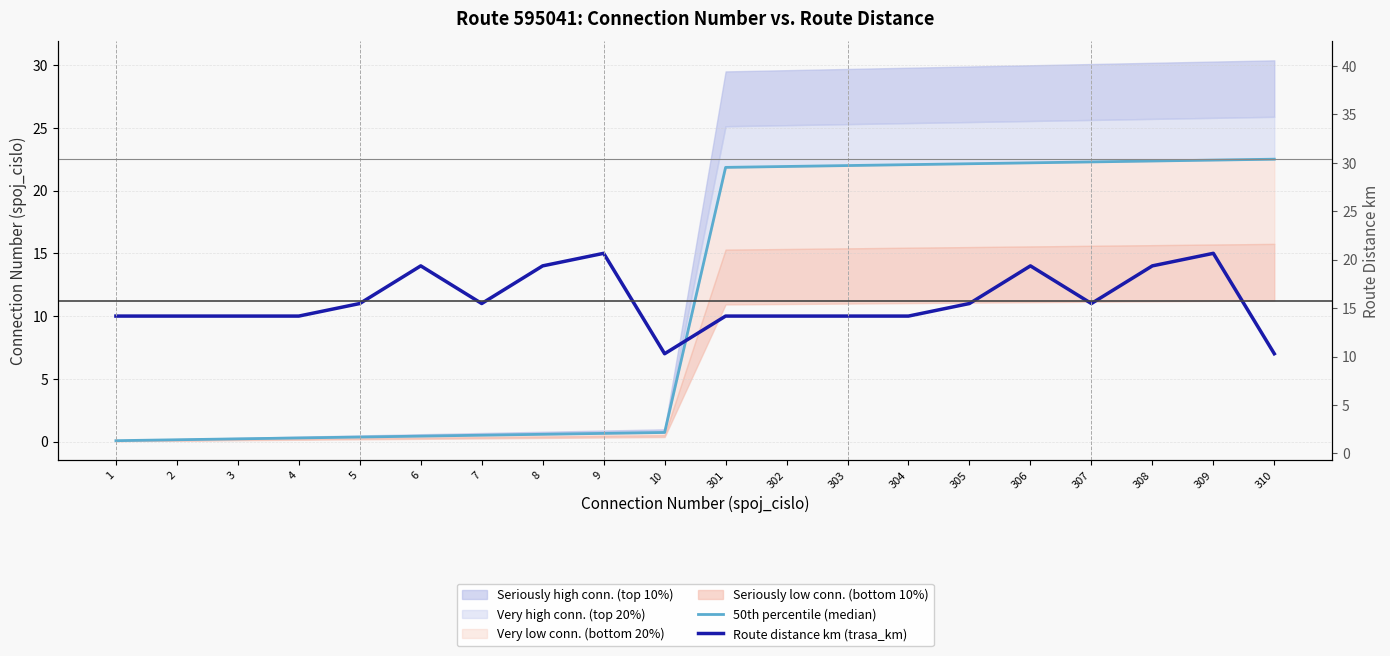

What is the difference between the maximum and minimum values in the 50th percentile (median) series?

22.4